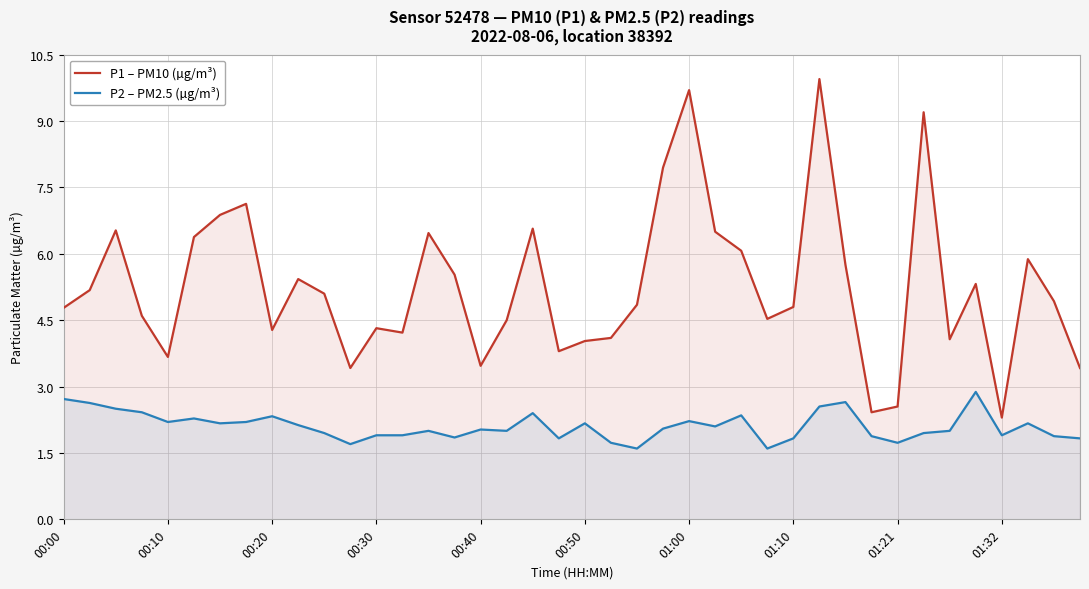

What is the total value across all series at 10?

7.0